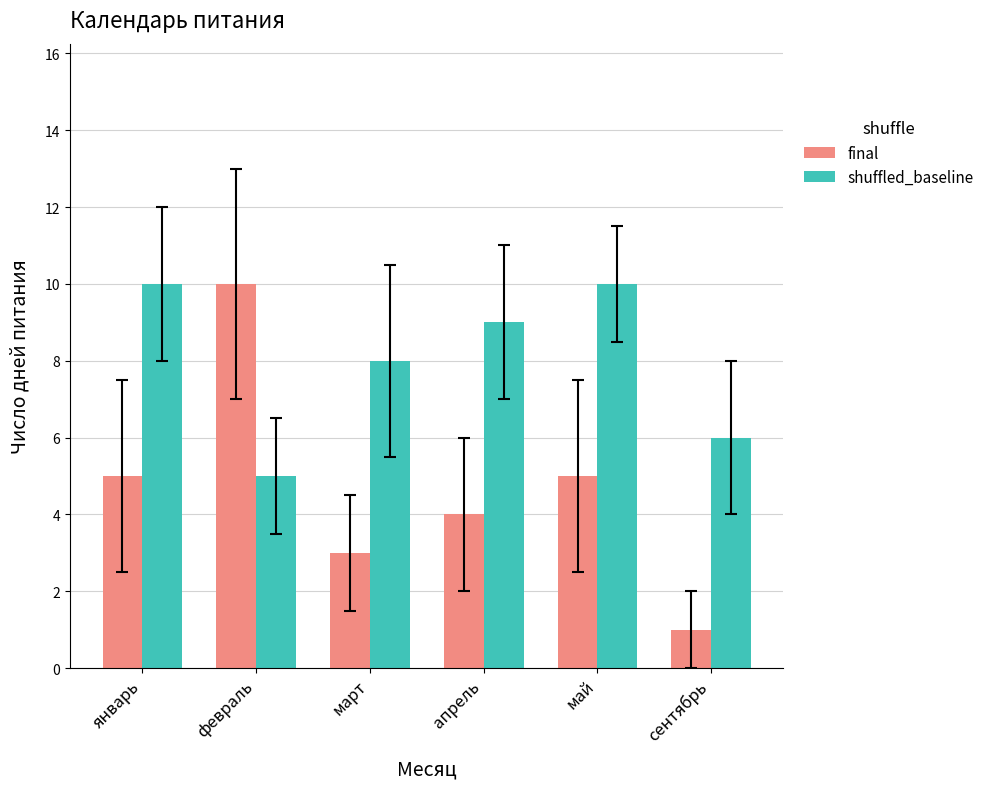

Which series has the largest total across all categories?

shuffled_baseline